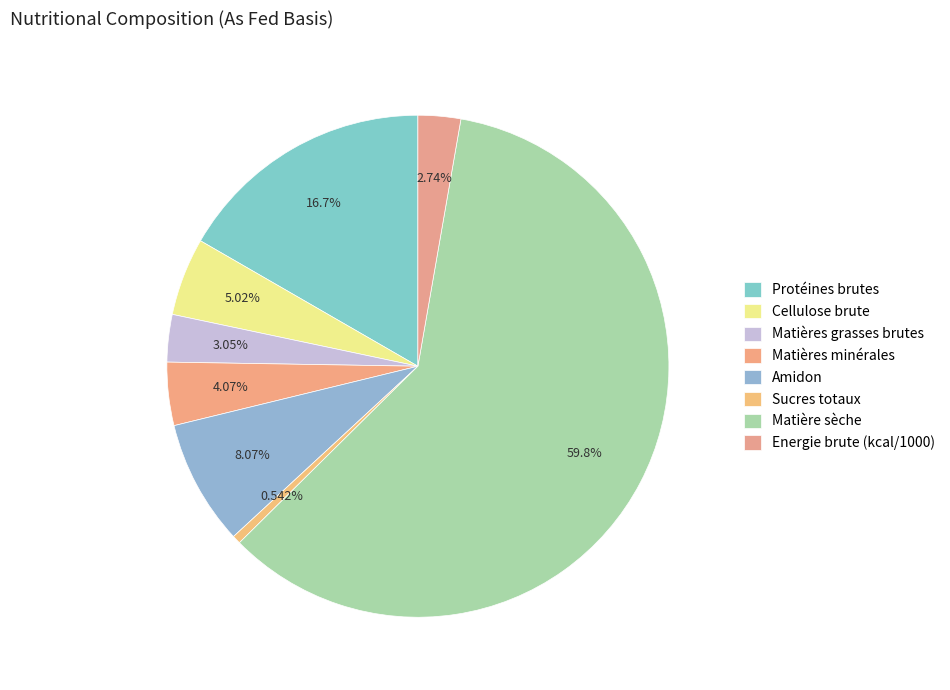

Is there a majority slice in this chart?

Yes